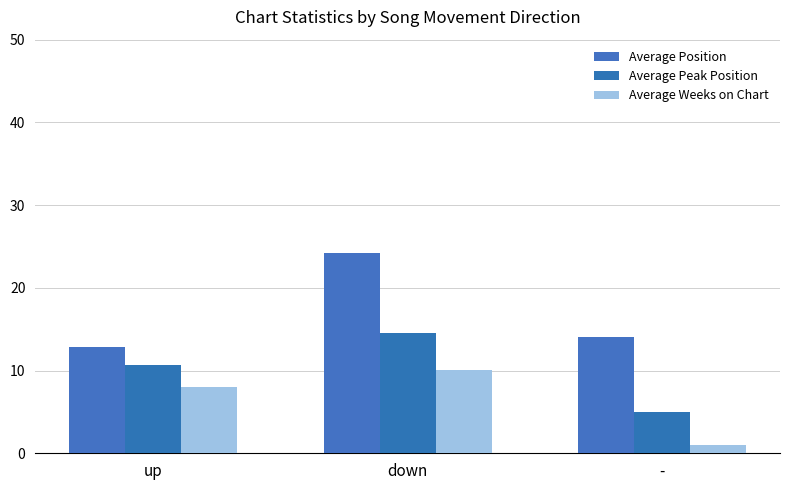

What is the minimum value shown in the chart?

1.0